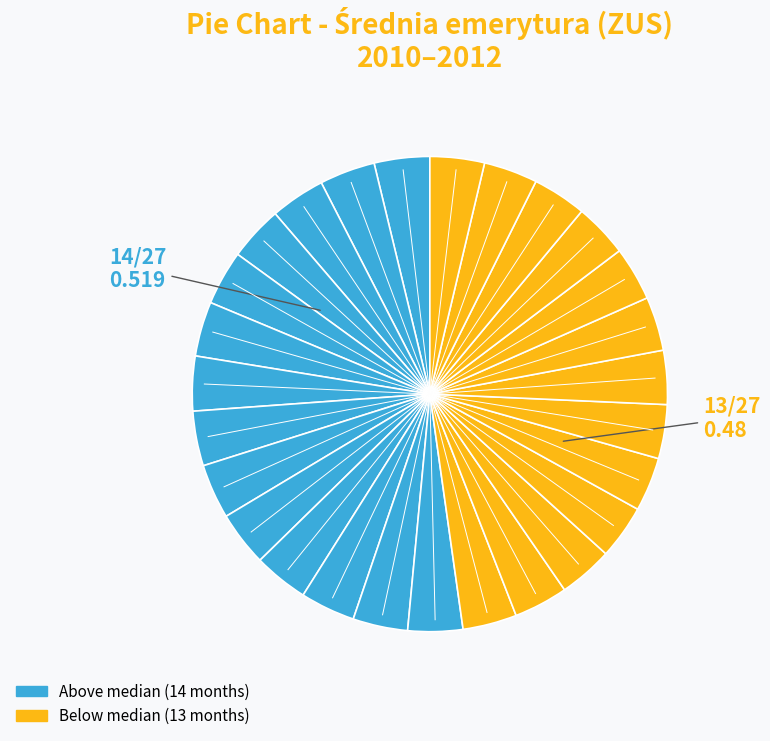

How many segments does this pie chart have?

27